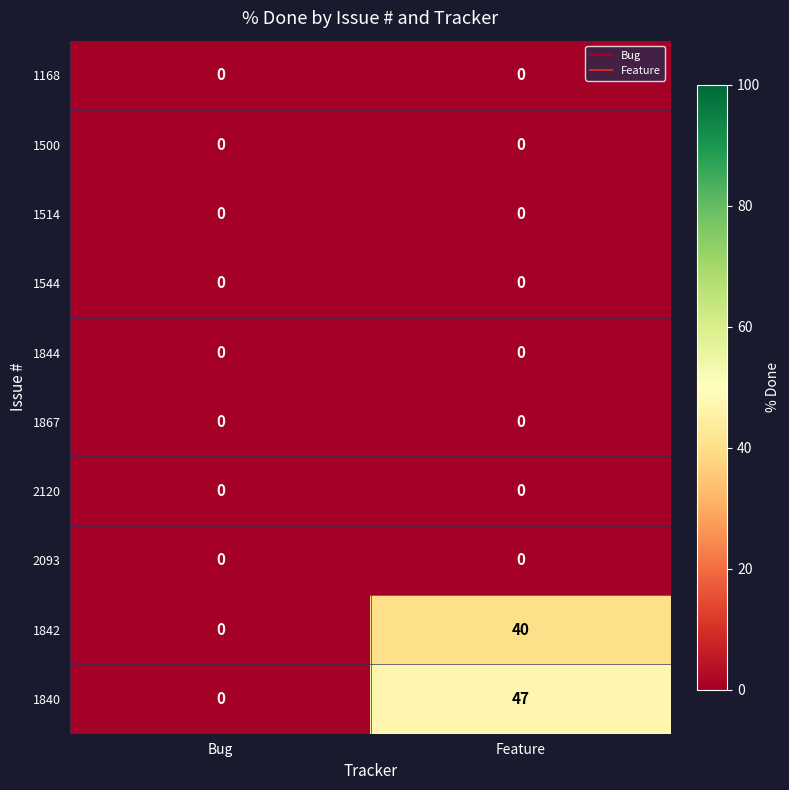

Which category has the highest value across all series?

Feature